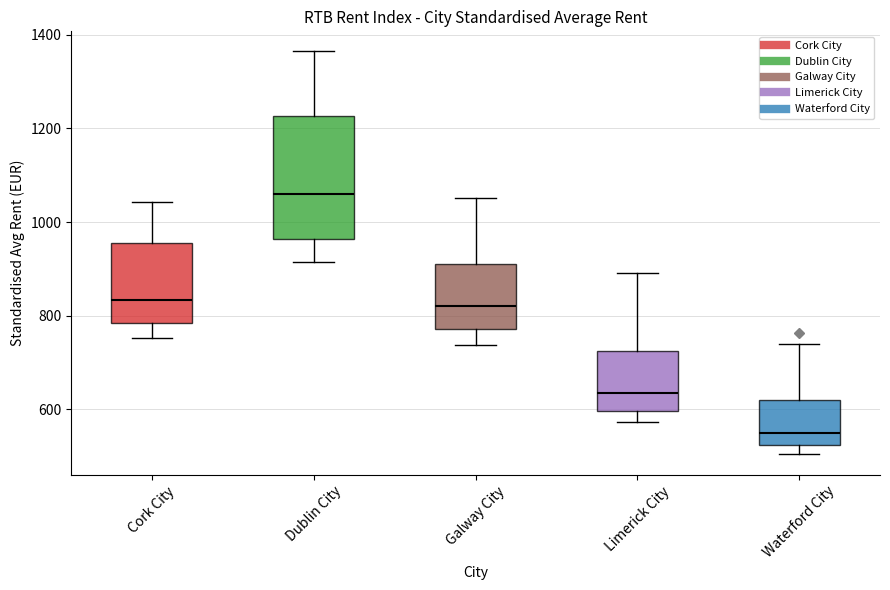

Which box's median line is the lowest?

Waterford City